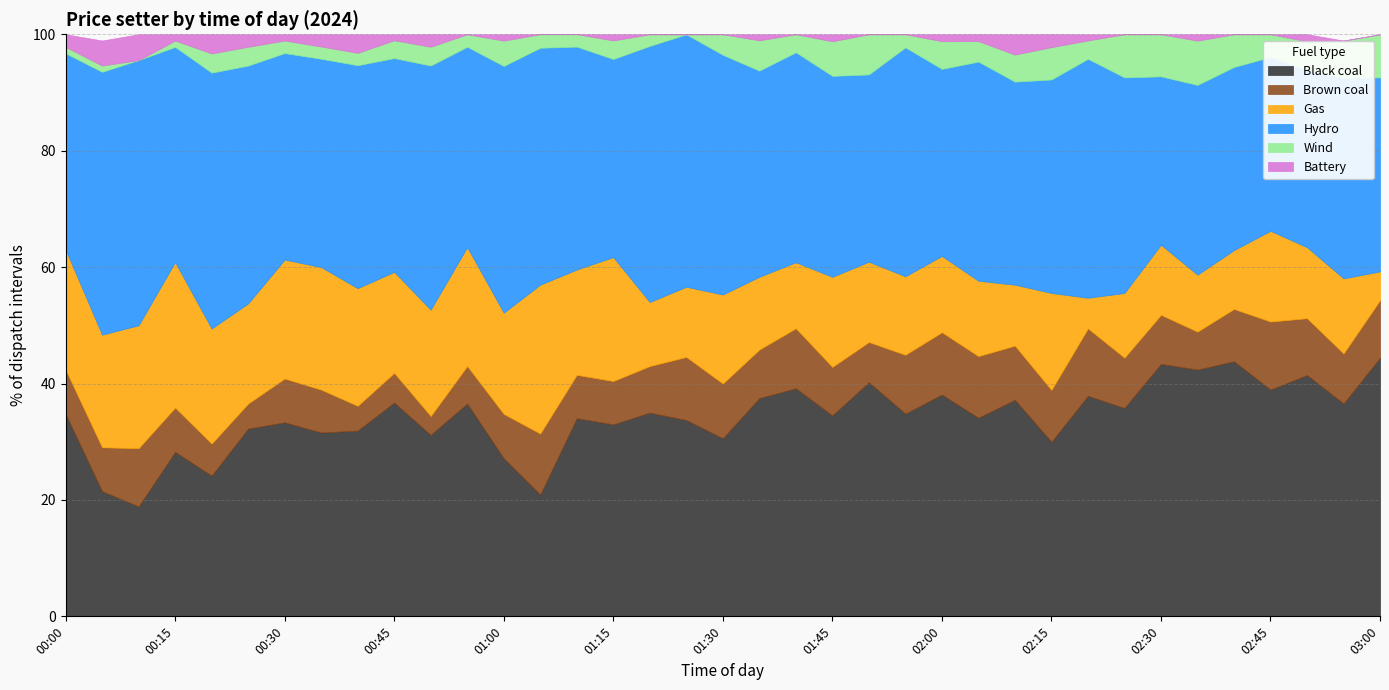

Where does the Black coal series first go above 34?

00:00